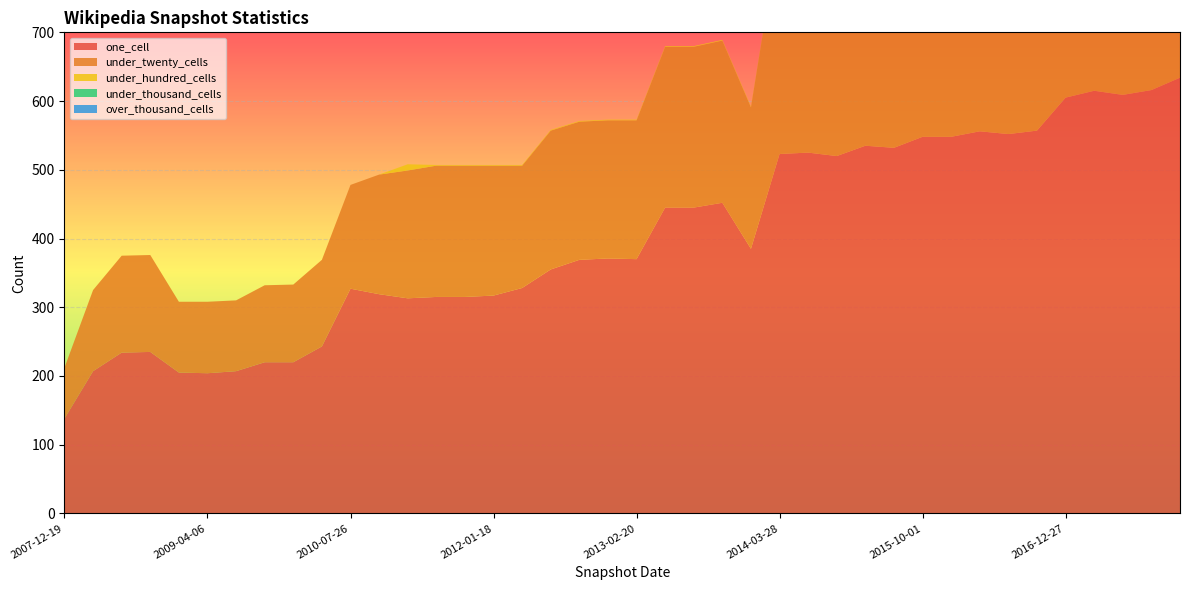

Reading left to right, transcribe all the data shown in this chart.

one_cell: 138	207	234	235	205	204	207	220	220	243	327	319	313	315	315	317	328	355	369	371	370	445	445	452	385	523	525	520	535	532	548	548	556	552	557	605	615	609	616	634
under_twenty_cells: 74	118	141	141	103	104	103	112	113	126	151	174	186	191	191	189	178	202	201	201	202	234	234	236	206	326	331	343	347	346	335	342	343	340	340	390	383	384	384	397
under_hundred_cells: 0	0	0	0	0	0	0	0	0	0	0	0	9	1	1	1	1	1	1	1	1	1	1	1	1	1	1	1	1	1	1	1	1	1	1	1	1	1	1	7
under_thousand_cells: 0	0	0	0	0	0	0	0	0	0	0	0	0	0	0	0	0	0	0	0	0	0	0	0	0	0	0	0	0	0	0	0	0	0	0	0	0	0	0	0
over_thousand_cells: 0	0	0	0	0	0	0	0	0	0	0	0	0	0	0	0	0	0	0	0	0	0	0	0	0	0	0	0	0	0	0	0	0	0	0	0	0	0	0	0